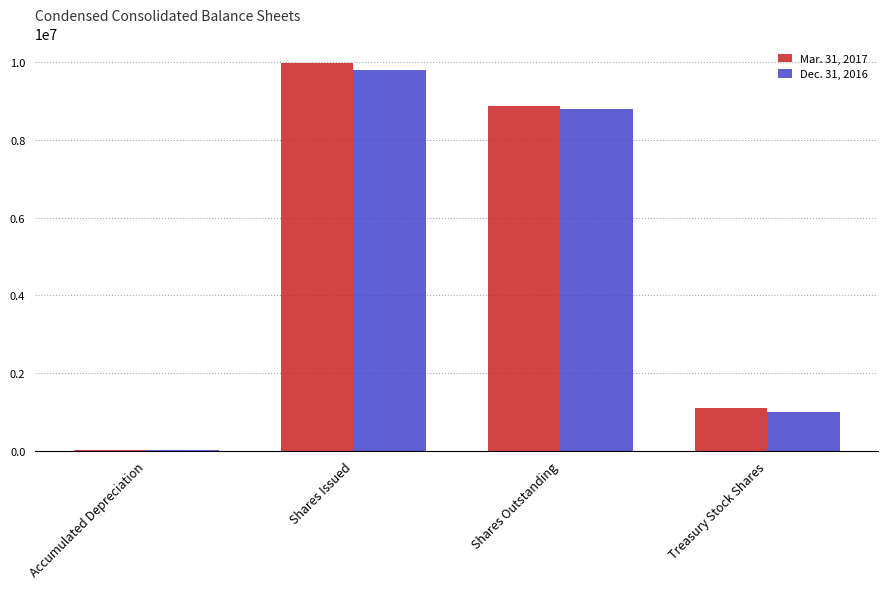

Reading left to right, transcribe all the data shown in this chart.

Mar. 31, 2017: 4834	9989598	8888656	1100942
Dec. 31, 2016: 4590	9801938	8810375	991563